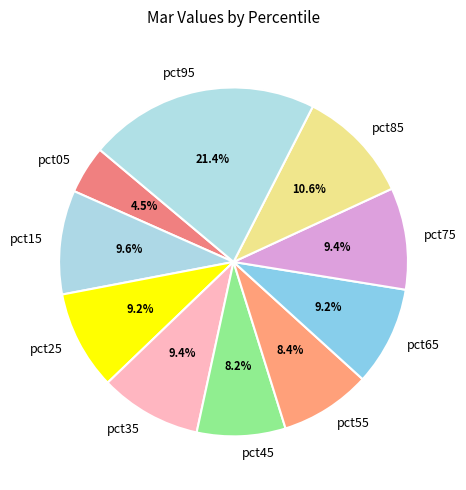

What percentage is the pct65 slice, to the nearest percent?

9%